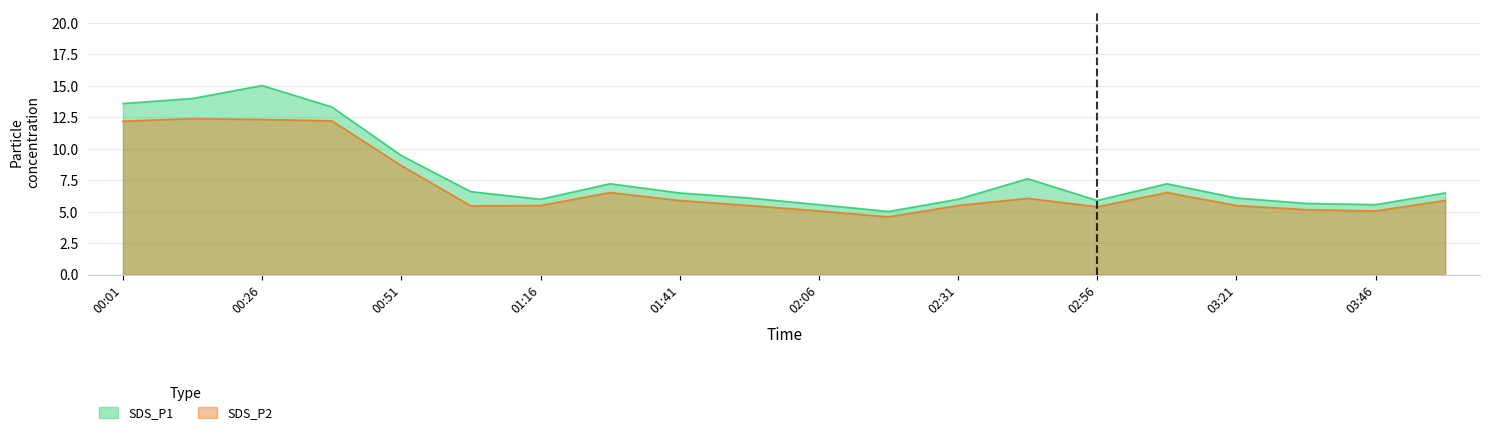

List the series in order of their peak value, highest first.

SDS_P1, SDS_P2